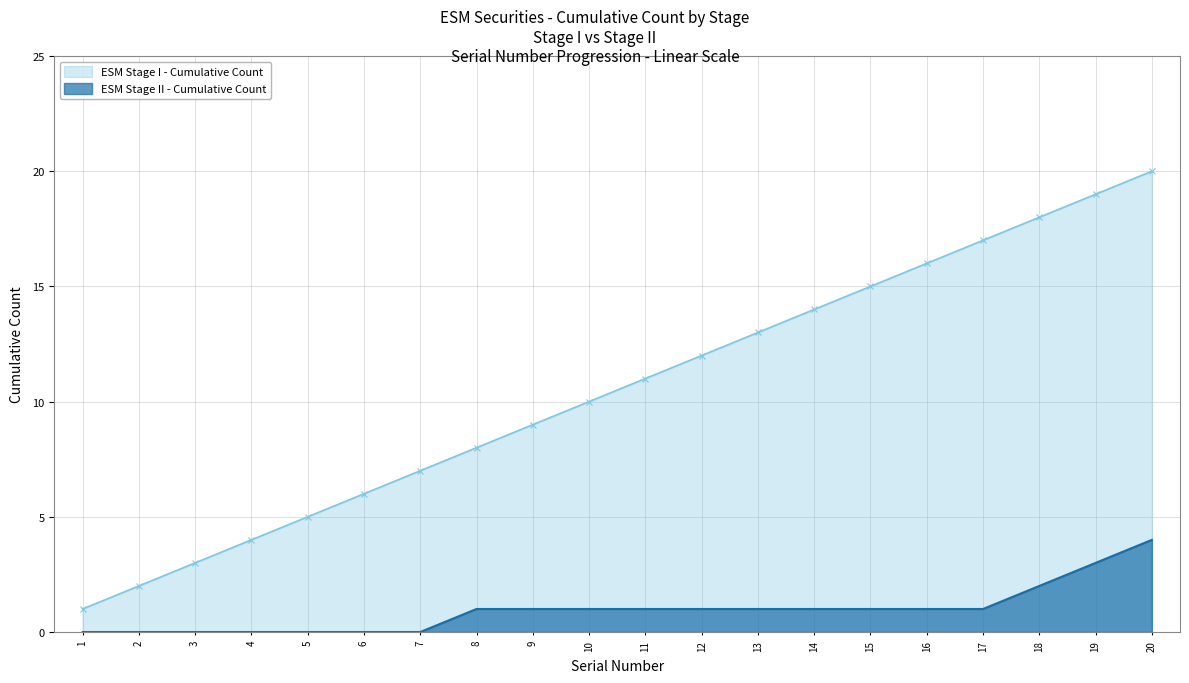

How many series are shown in this chart?

2